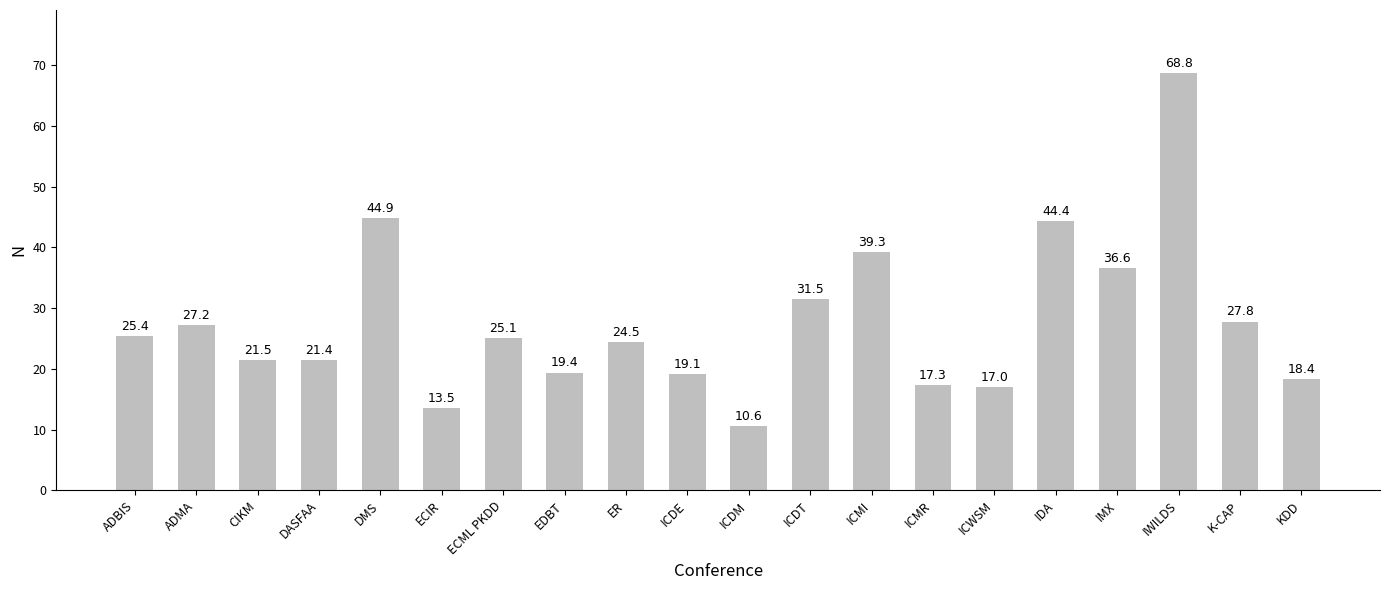

List the labels in order of value, largest first.

IWILDS, DMS, IDA, ICMI, IMX, ICDT, K-CAP, ADMA, ADBIS, ECML PKDD, ER, CIKM, DASFAA, EDBT, ICDE, KDD, ICMR, ICWSM, ECIR, ICDM